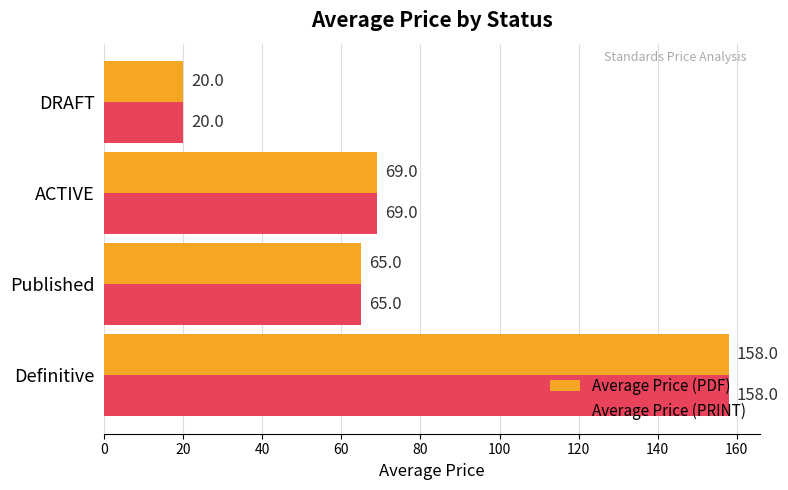

What is the difference between the second highest and second lowest values in the Average Price (PRINT) series?

4